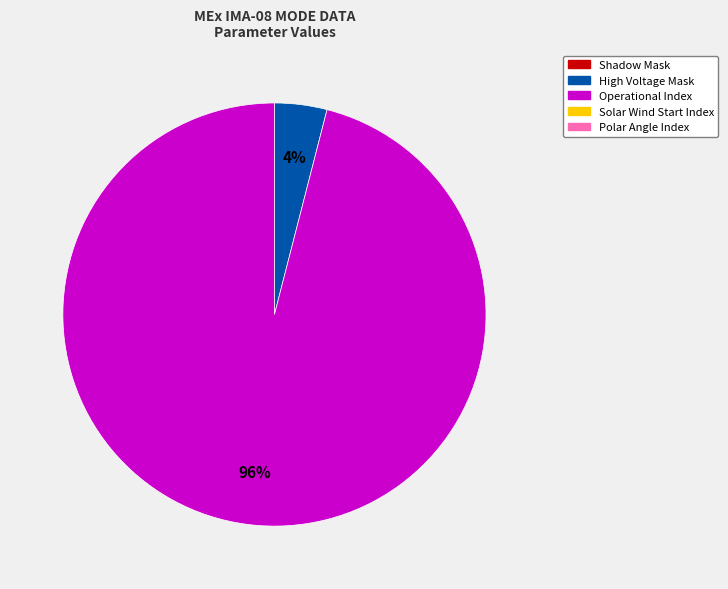

Does any single category account for the majority?

Yes